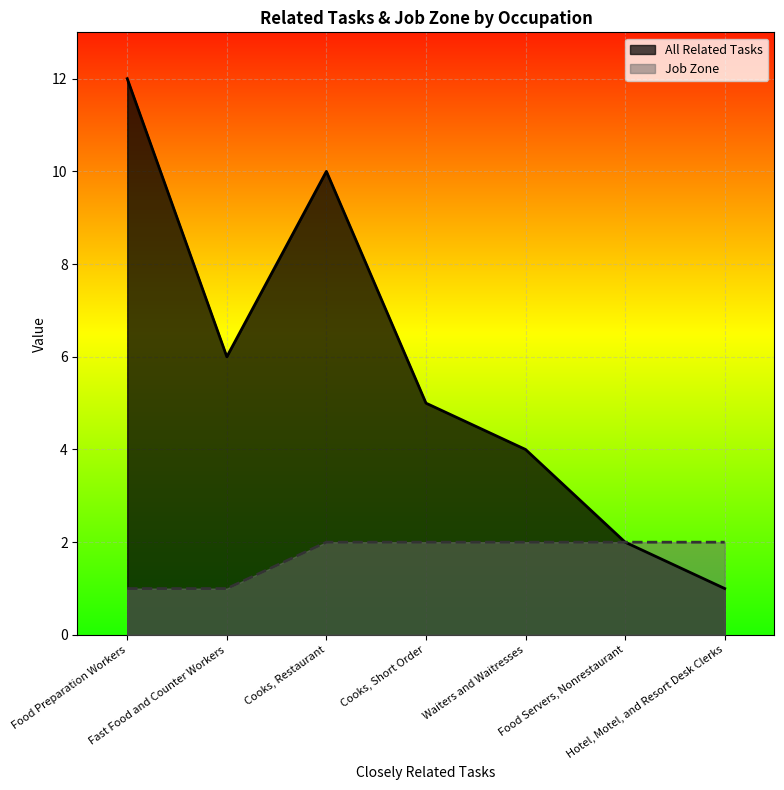

List the series in order of their overall mean, lowest first.

Job Zone, All Related Tasks